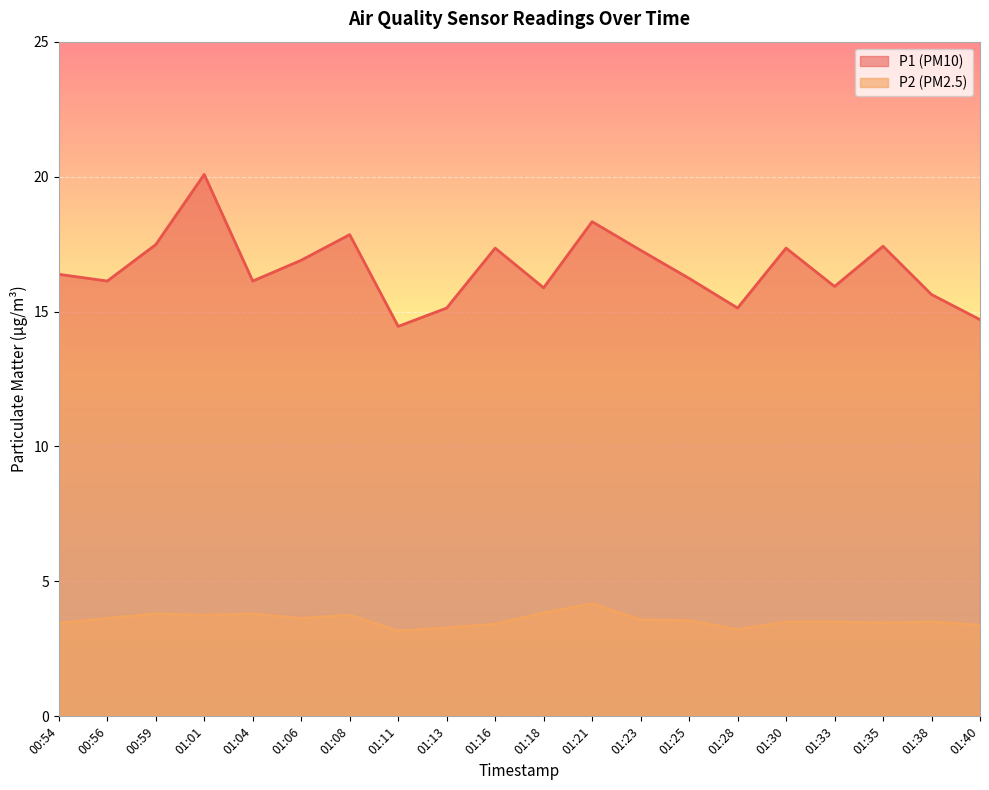

What is the sum of all P2 values?

71.4